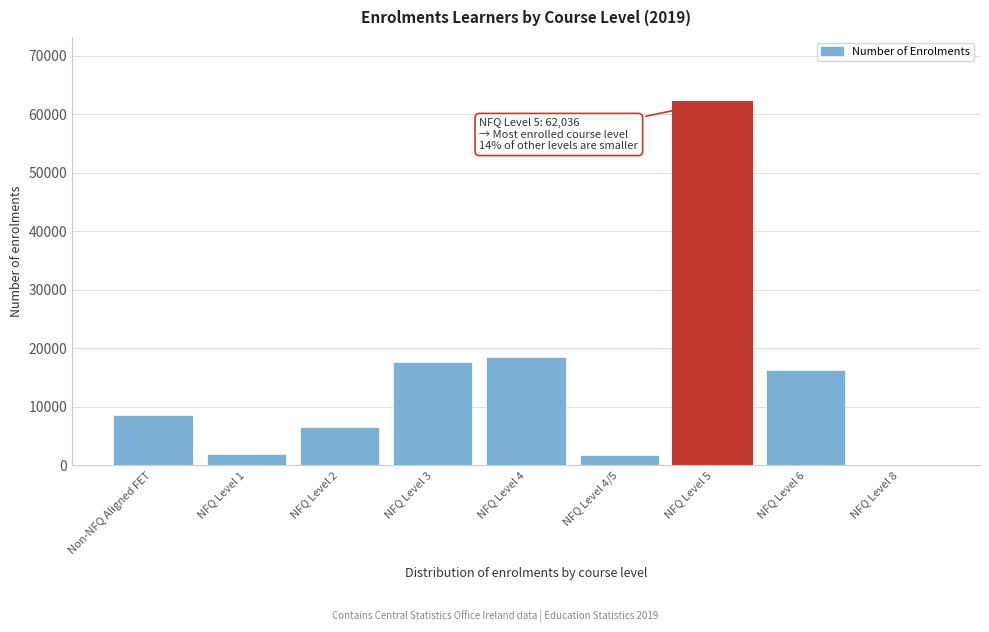

At which category does the chart reach its peak across all series?

NFQ Level 5